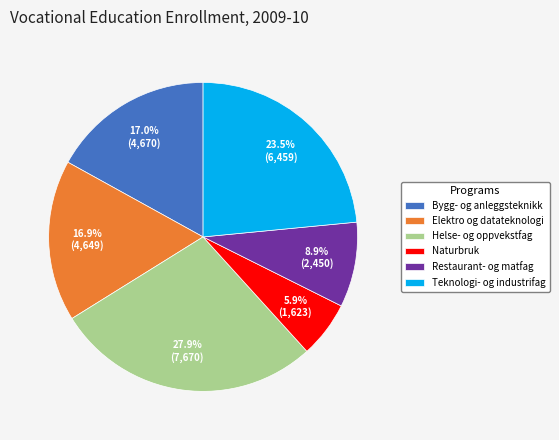

True or false: Helse- og oppvekstfag accounts for 28% of the total.

True